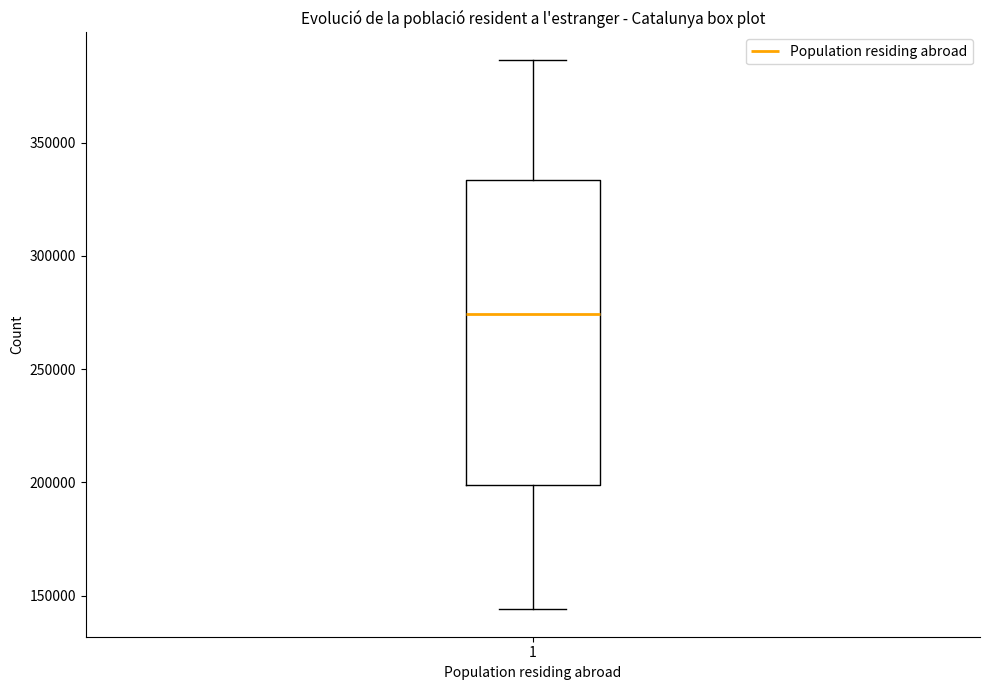

Read this box plot against the y-axis: the position of the median line, the range covered by the box, and the ends of both whiskers. The values are not printed on the chart, so give them approximately, as read against the axis.

median 275000, box 200000 to 335000, whiskers 145000 to 385000